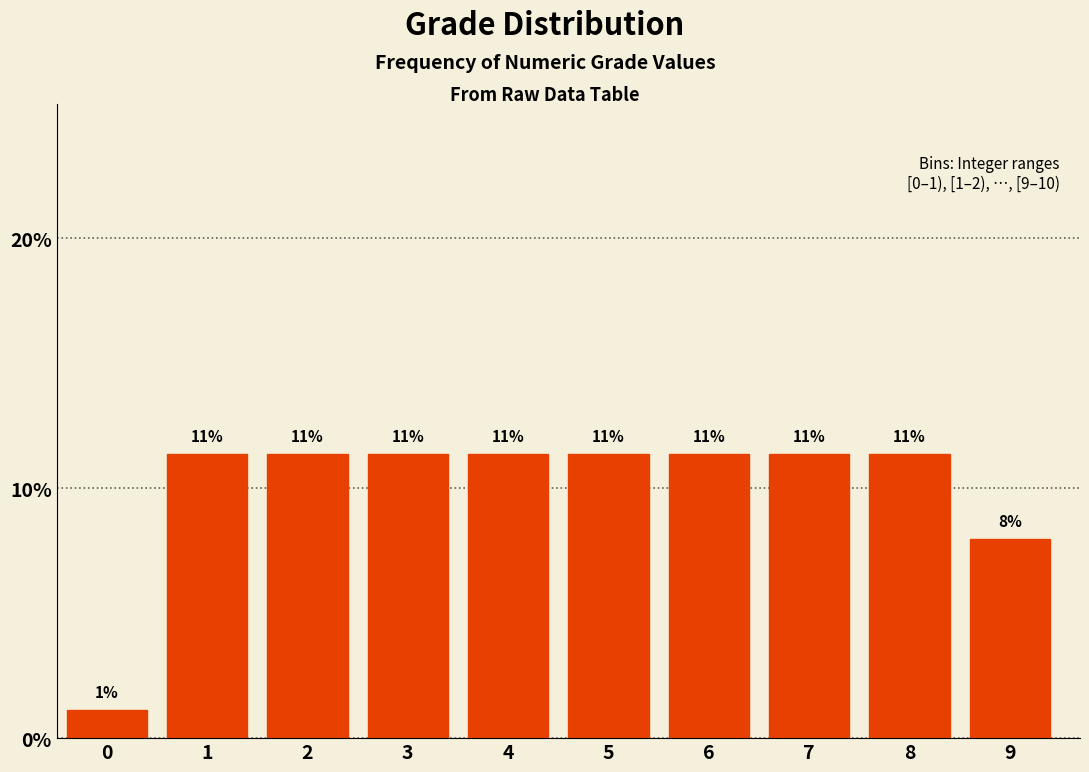

Are the bars horizontal?

No